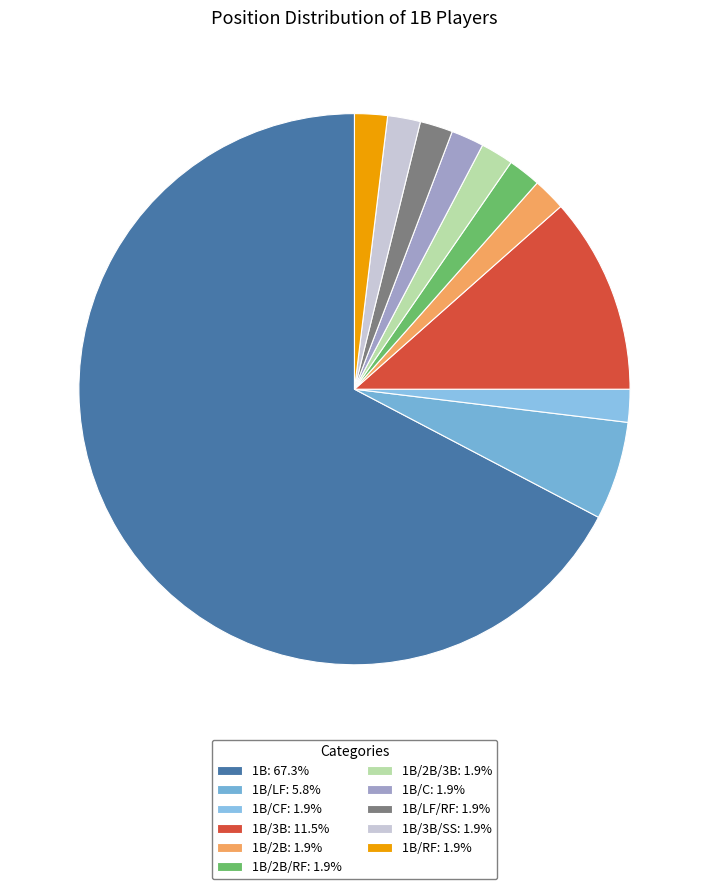

Does any single category account for the majority?

Yes